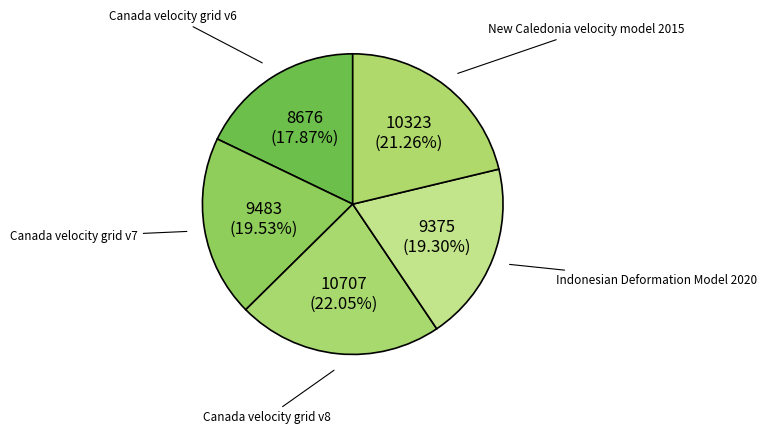

Combined, do Indonesian Deformation Model 2020 and Canada velocity grid v6 account for over 50%?

No